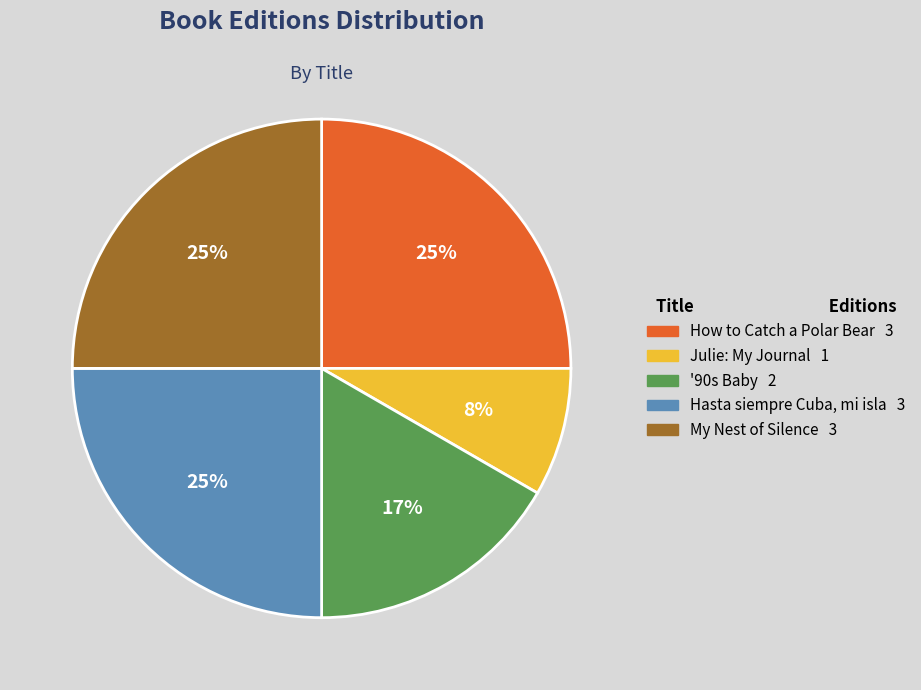

How many slices are in this pie chart?

5